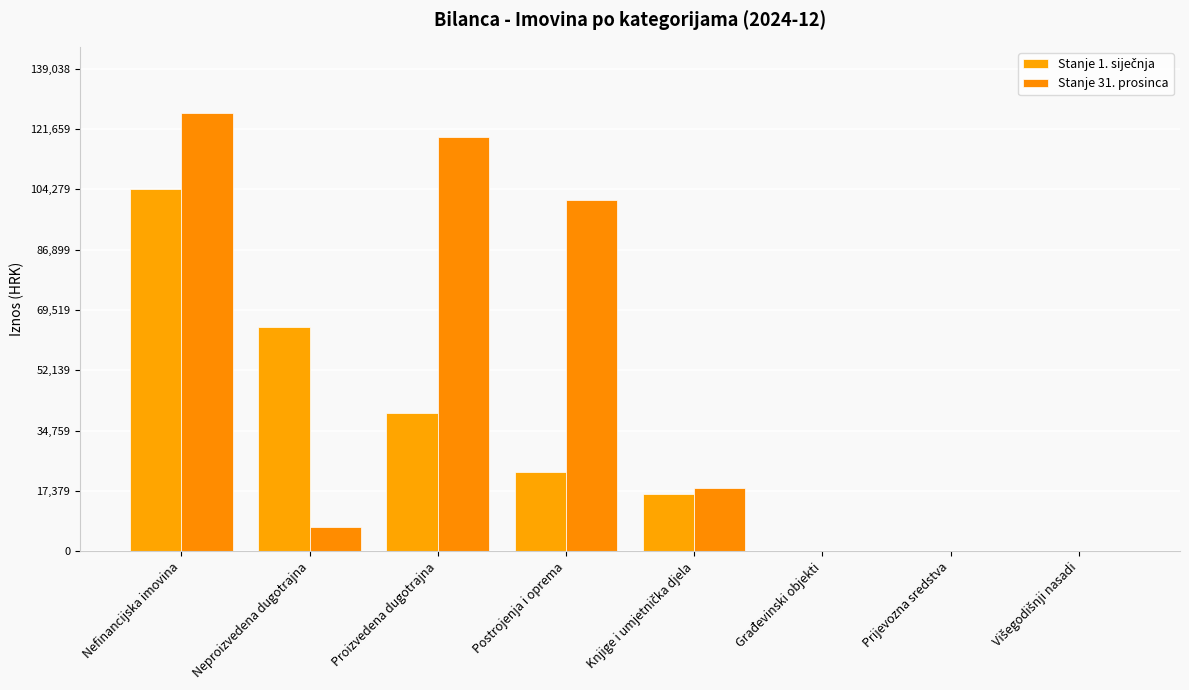

Reading left to right, what are all the values shown in this chart?

Stanje 1. siječnja: Nefinancijska imovina=104519.6	Neproizvedena dugotrajna=64568.7	Proizvedena dugotrajna=39950.9	Postrojenja i oprema=22813.3	Knjige i umjetnička djela=16526.4	Građevinski objekti=0.0	Prijevozna sredstva=0.0	Višegodišnji nasadi=0.0
Stanje 31. prosinca: Nefinancijska imovina=126399.1	Neproizvedena dugotrajna=7052.4	Proizvedena dugotrajna=119346.7	Postrojenja i oprema=101104.0	Knjige i umjetnička djela=18242.7	Građevinski objekti=0.0	Prijevozna sredstva=0.0	Višegodišnji nasadi=0.0